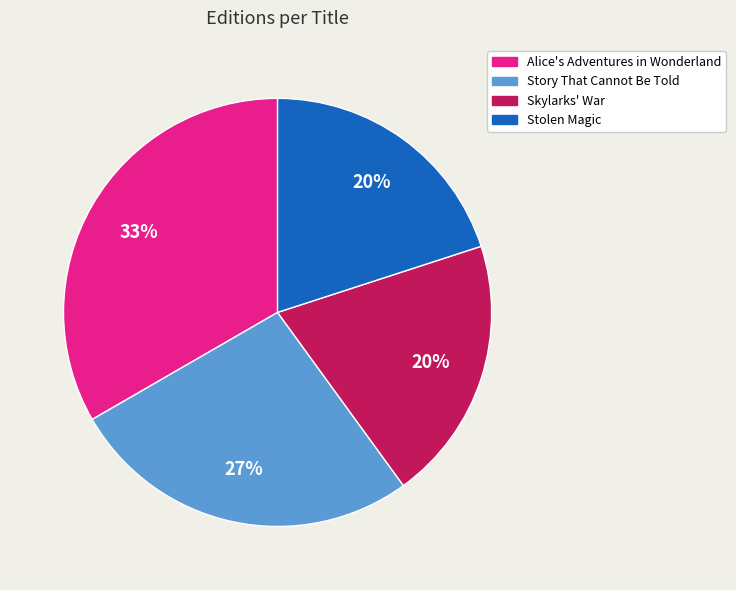

Which has a higher value, Story That Cannot Be Told or Skylarks' War?

Story That Cannot Be Told